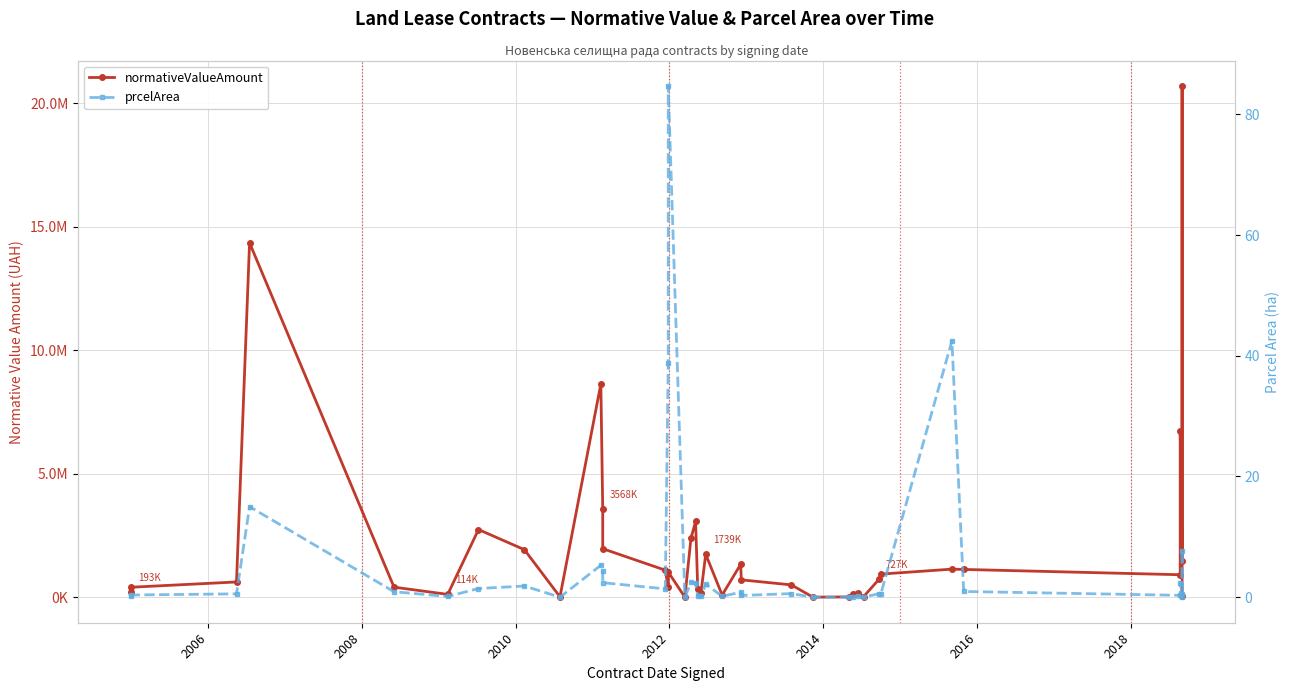

True or false: normativeValueAmount and prcelArea intersect in this chart.

False